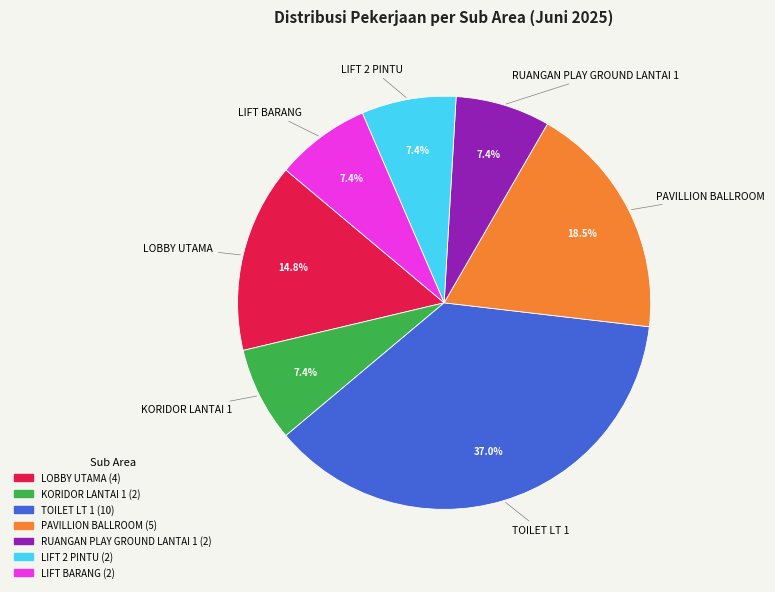

Is the sum of PAVILLION BALLROOM and TOILET LT 1 greater than half?

Yes